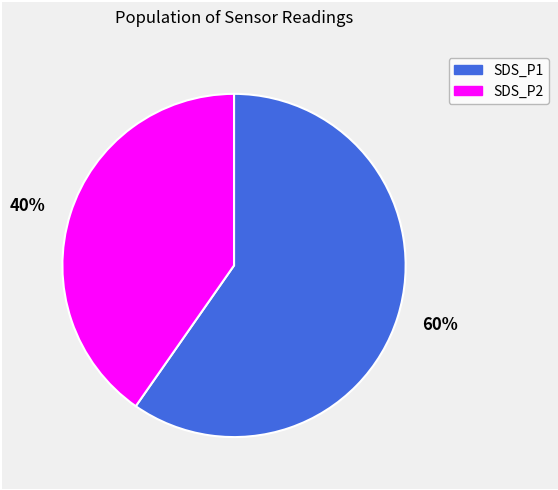

Do 60% and 40% together represent more than half of the pie?

Yes